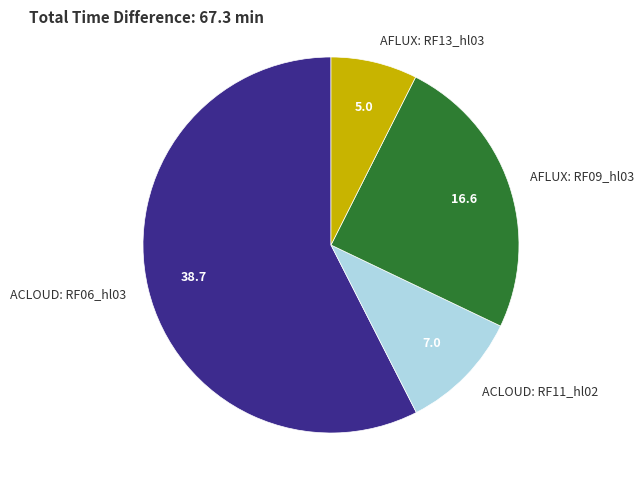

Rank the categories by value from highest to lowest.

ACLOUD: RF06_hl03, AFLUX: RF09_hl03, ACLOUD: RF11_hl02, AFLUX: RF13_hl03